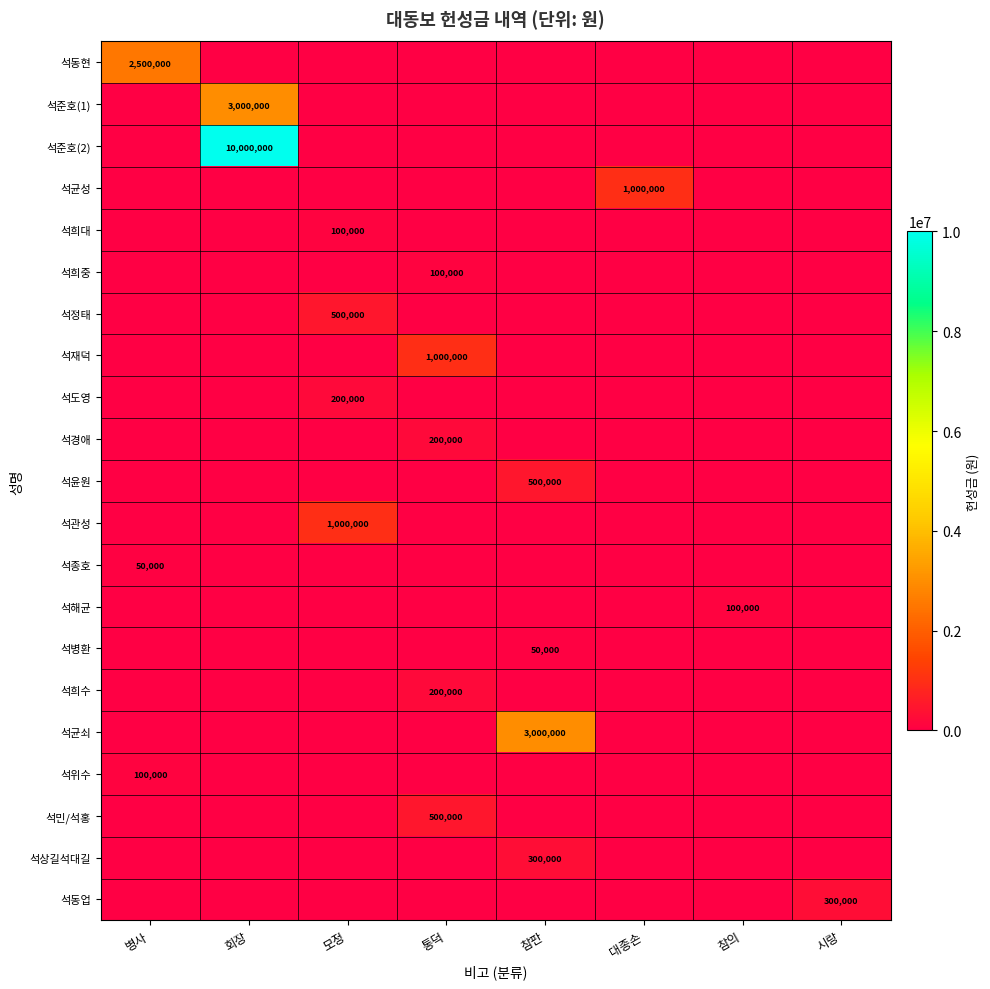

Count the number of categories in the chart.

8